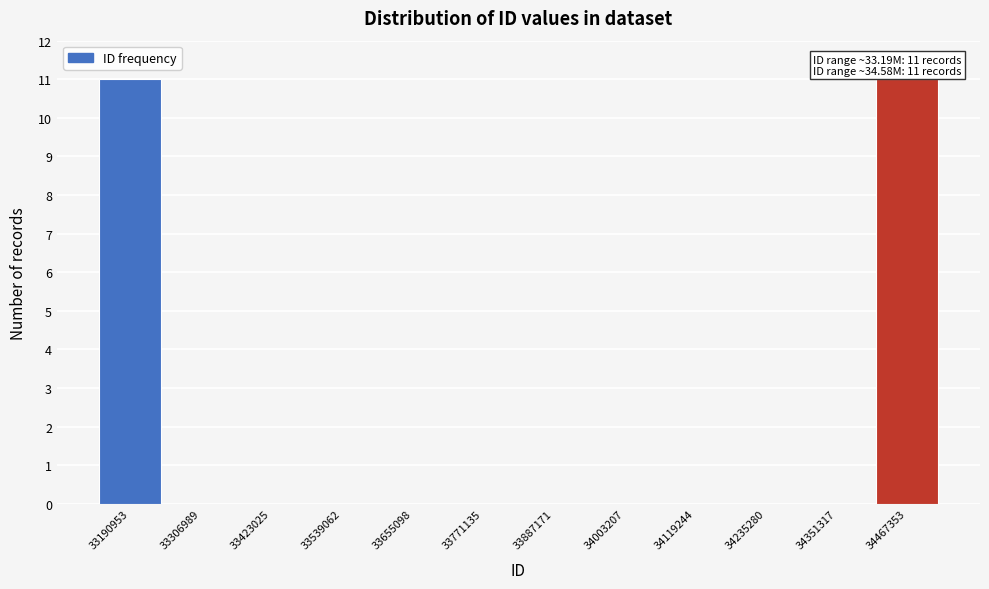

Reading right to left, what are all the values shown in this chart?

34467353=11	34351317=0	34235280=0	34119244=0	34003207=0	33887171=0	33771135=0	33655098=0	33539062=0	33423025=0	33306989=0	33190953=11